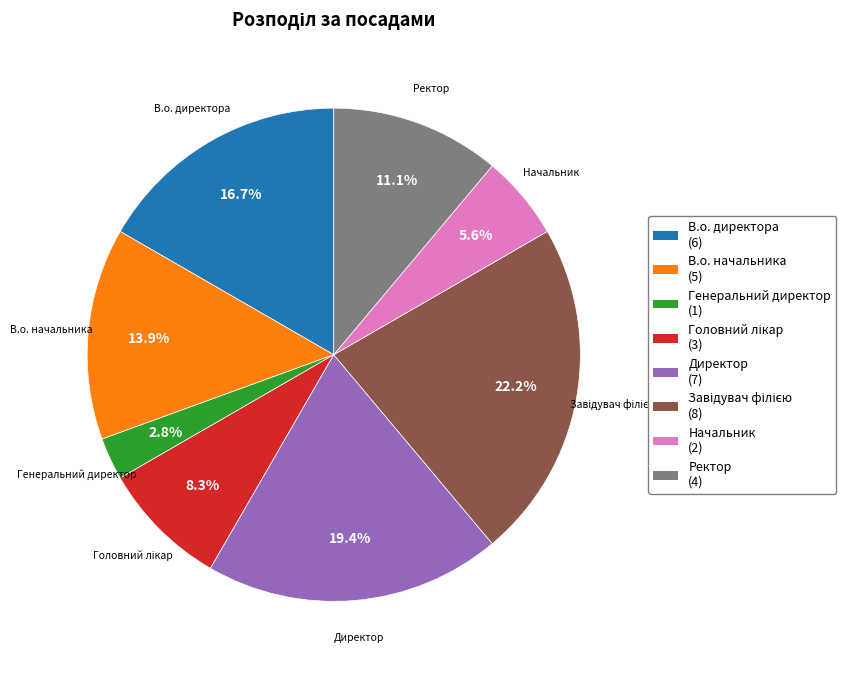

Is В.о. директора the majority of the pie?

No